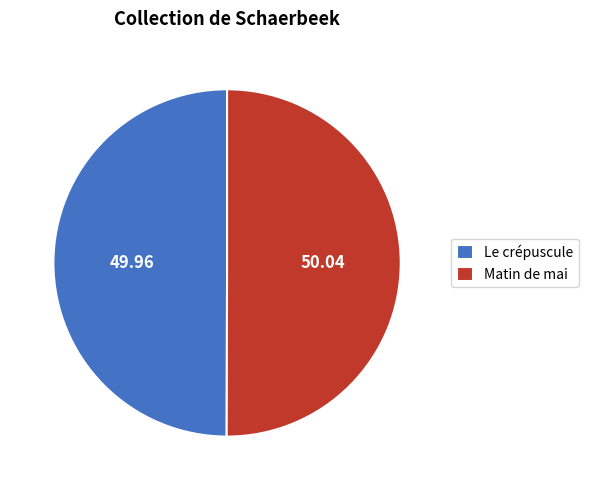

The Le crépuscule slice represents 50% of the pie. True or false?

True